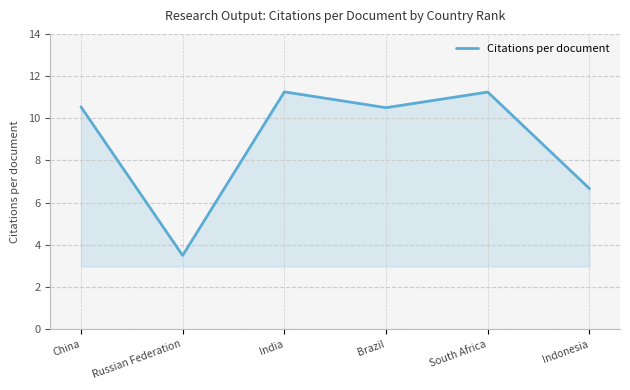

True or false: the data shows 11.2 at India.

True